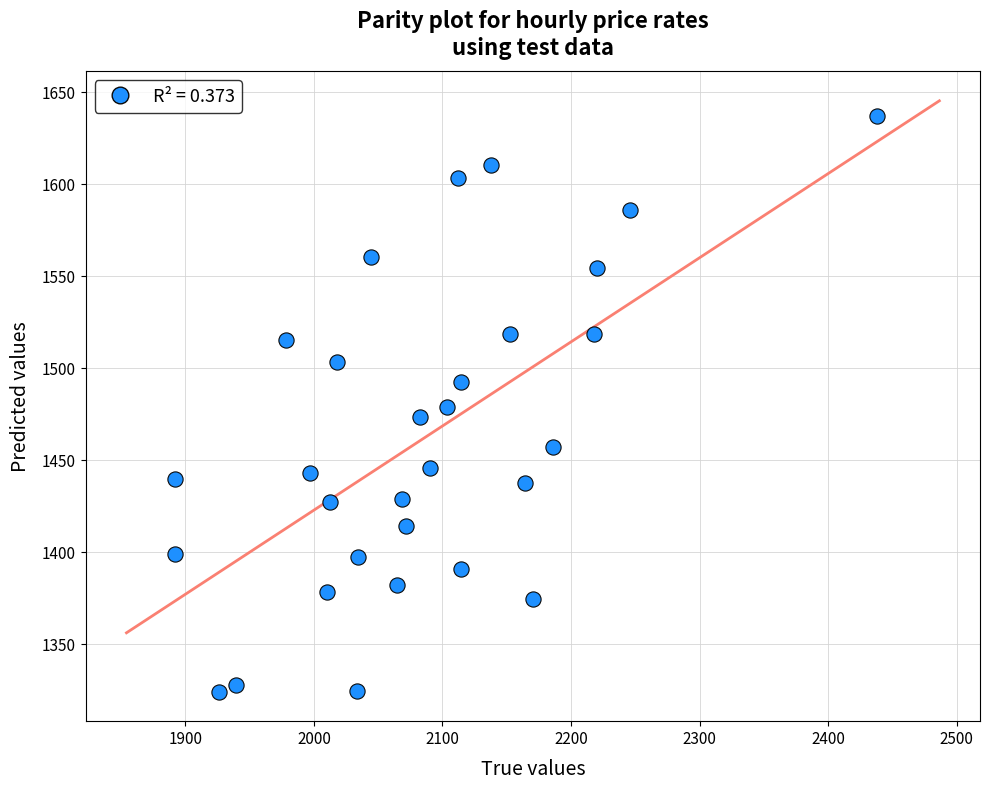

What is the range of X values (max minus min)?

545.8